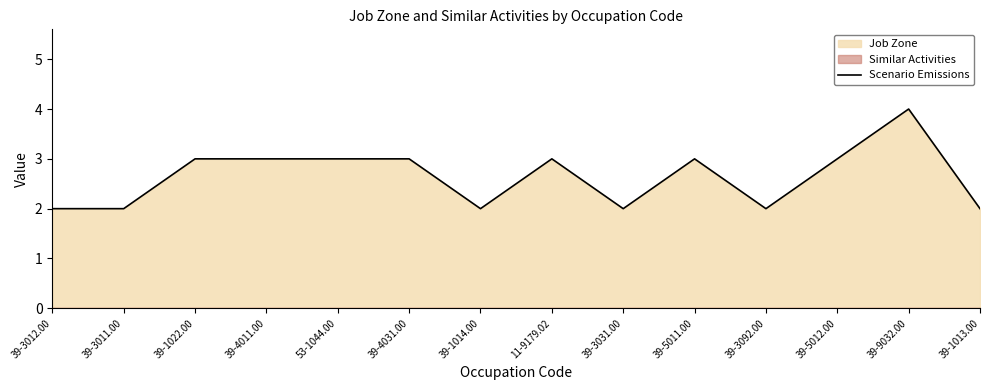

Is it true that the value at 11-9179.02 is 3?

True